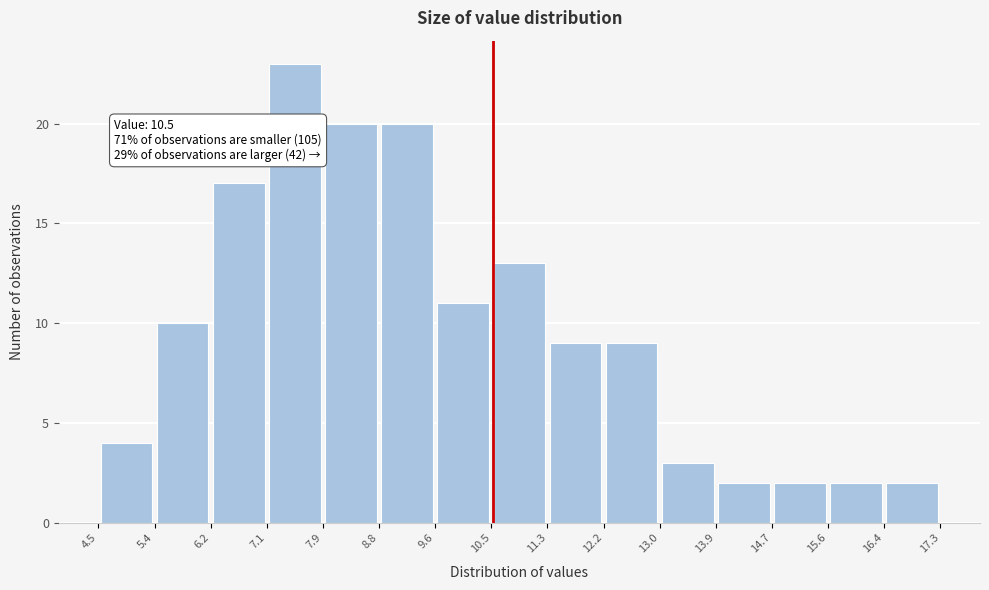

Which range on the x-axis has the tallest bar?

7.1 to 7.9